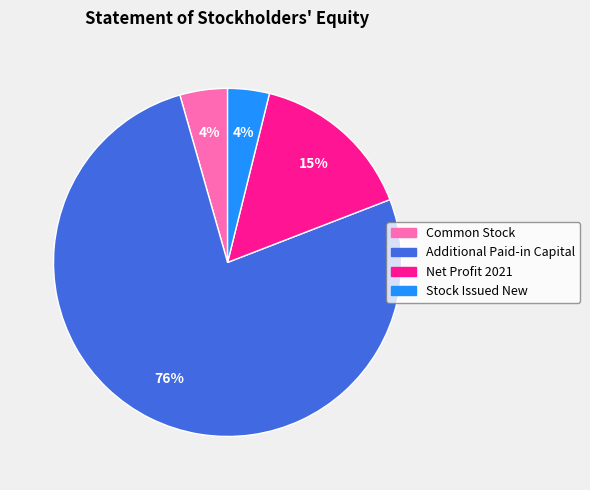

Is the sum of Common Stock and Additional Paid-in Capital greater than half?

Yes